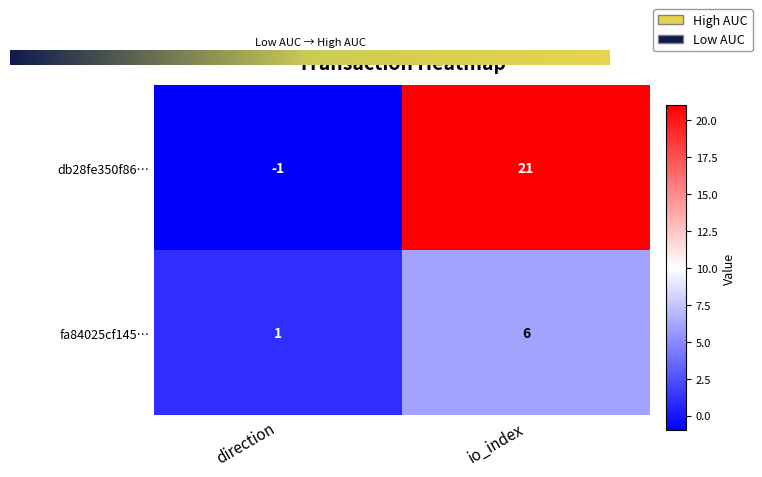

What value does the fa84025cf145… series have at io_index?

6